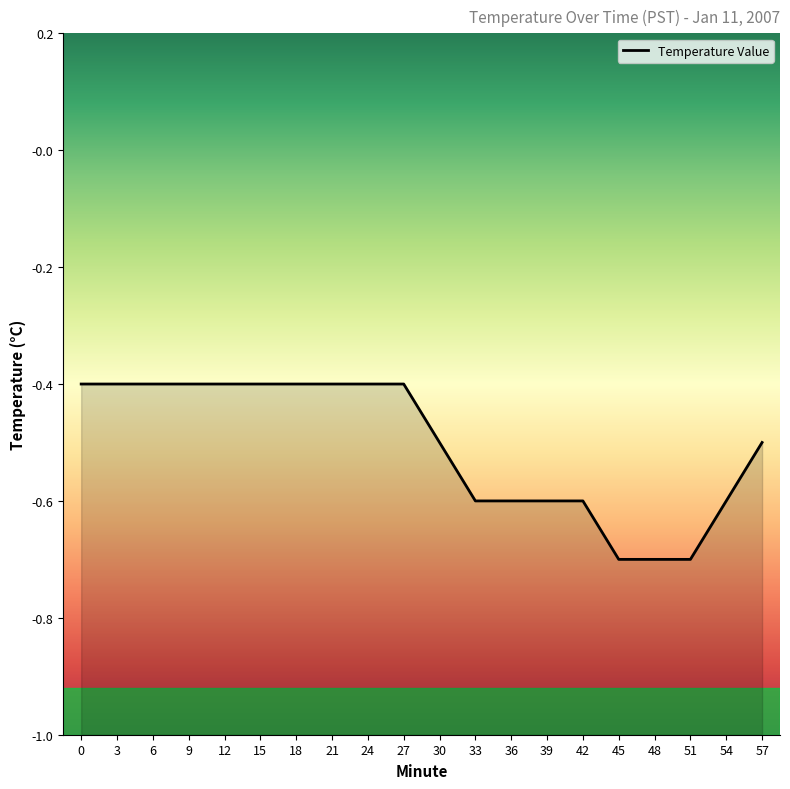

List the labels in order of value, smallest first.

45, 48, 51, 33, 36, 39, 42, 54, 30, 57, 0, 3, 6, 9, 12, 15, 18, 21, 24, 27